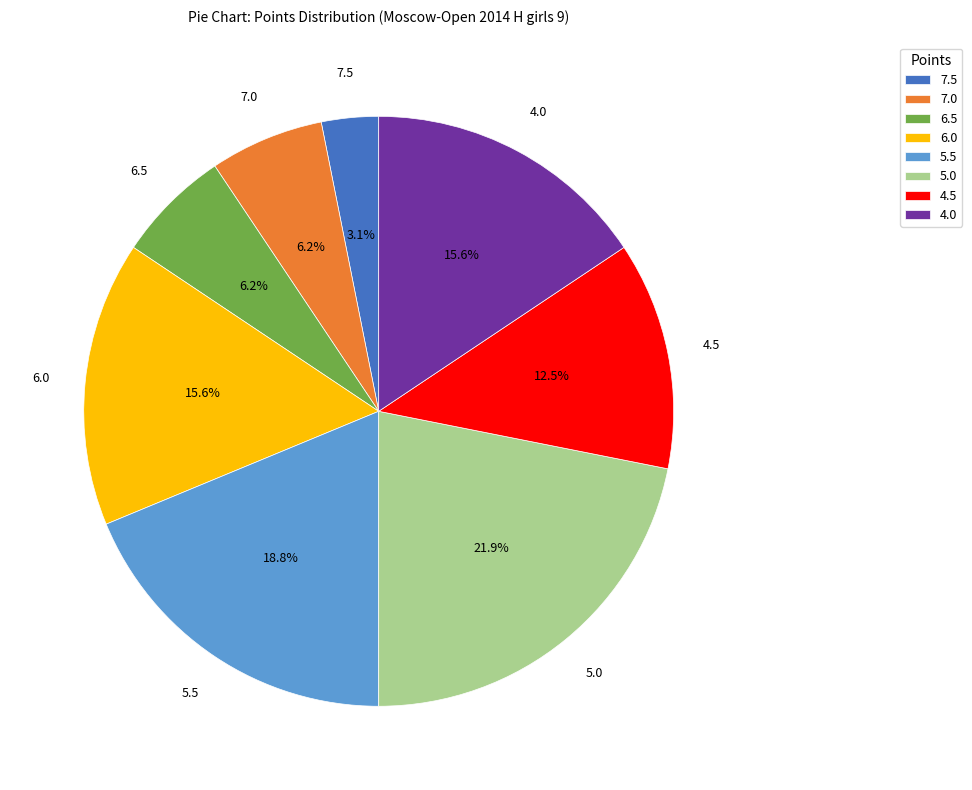

Is it true that 4.5 is 22% of the pie?

False